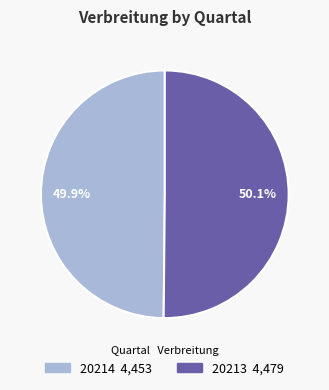

To the nearest percent, what percentage of the pie is 20214?

50%